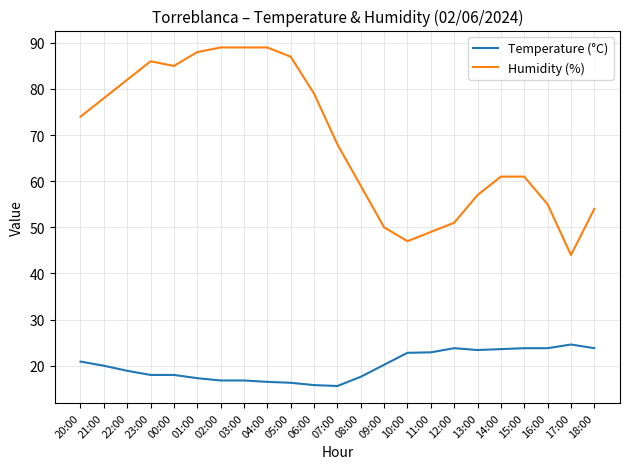

What position from the left is 14:00?

19